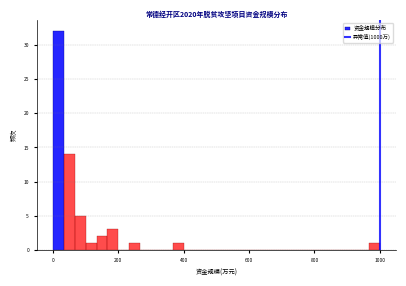

Read against the x-axis, roughly where is the centre of the tallest bar?

20